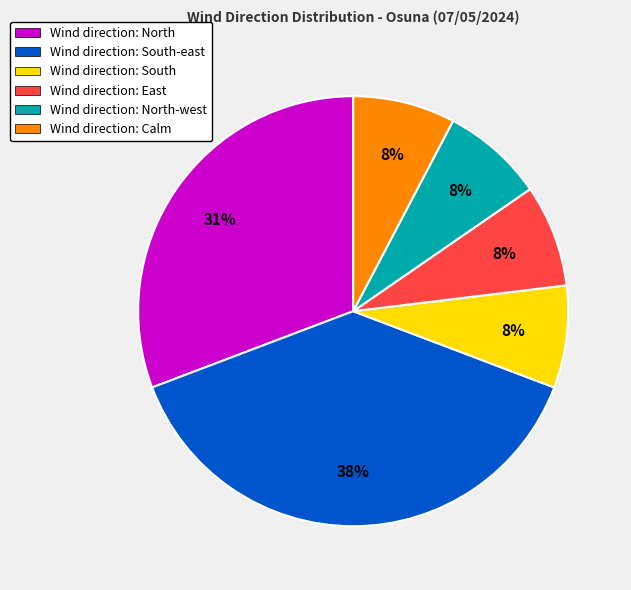

To the nearest percent, what is the average slice percentage?

17%